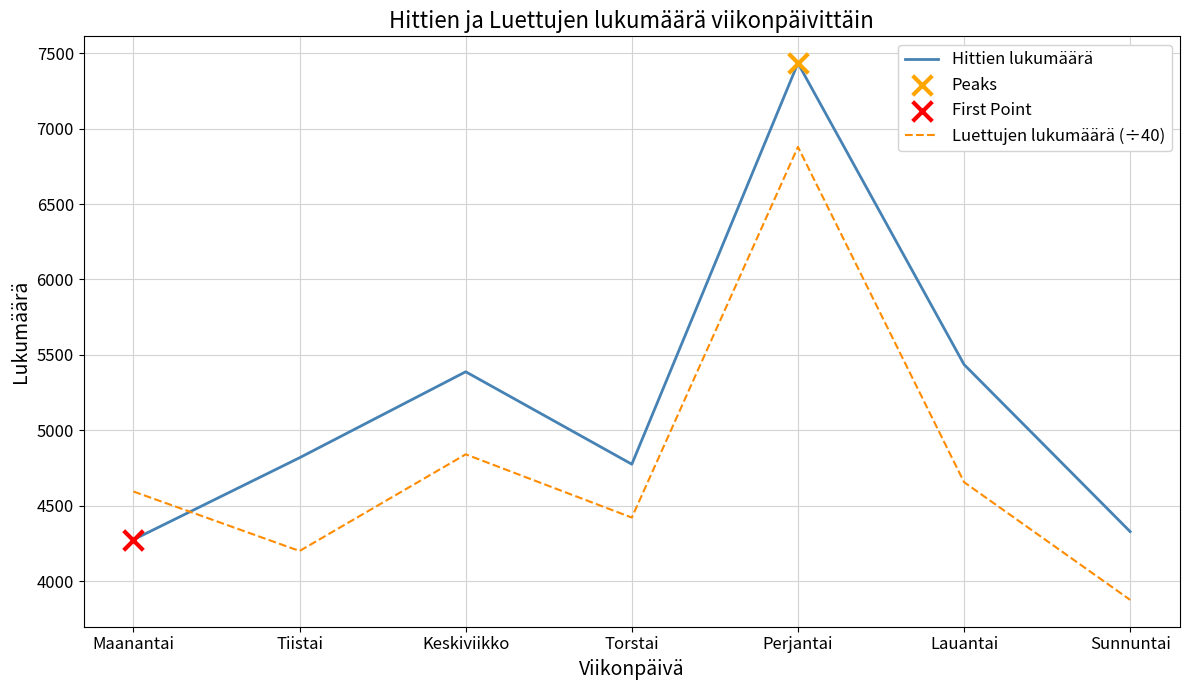

Which series changed the most between Perjantai and Sunnuntai?

Hittien lukumäärä